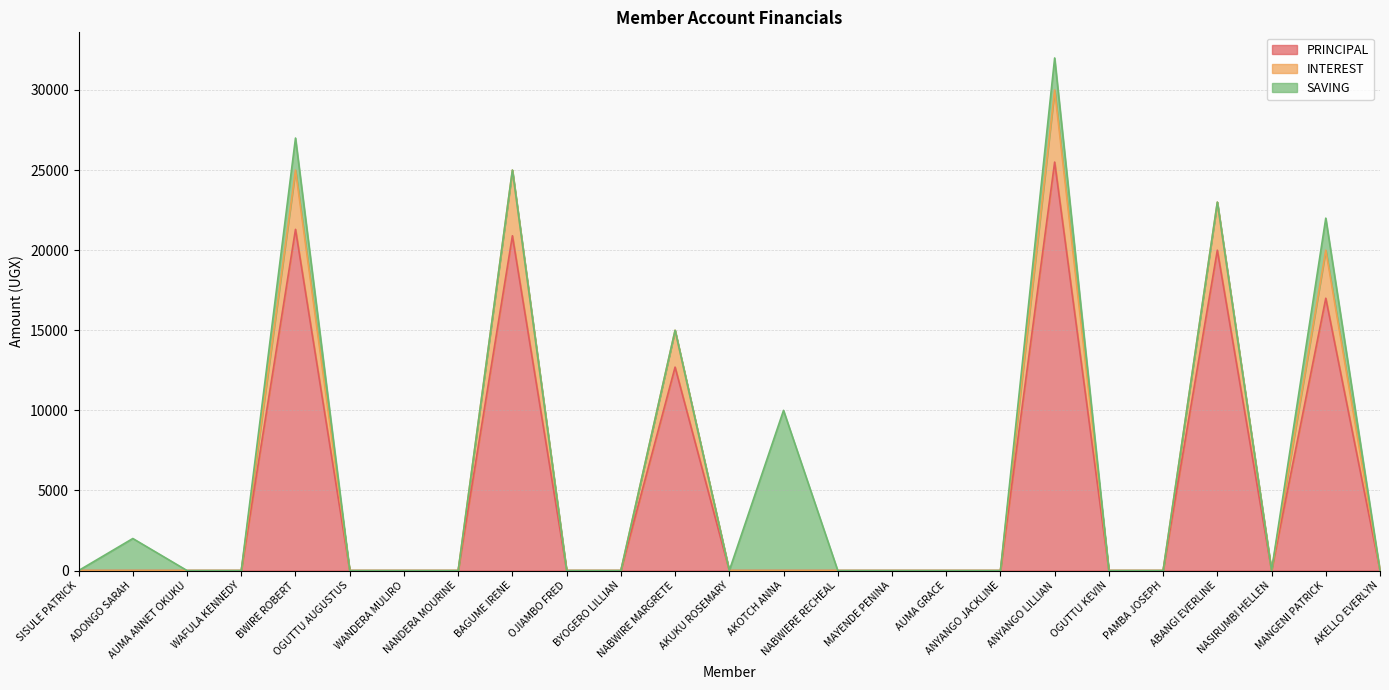

What is the maximum value for PRINCIPAL?

25500